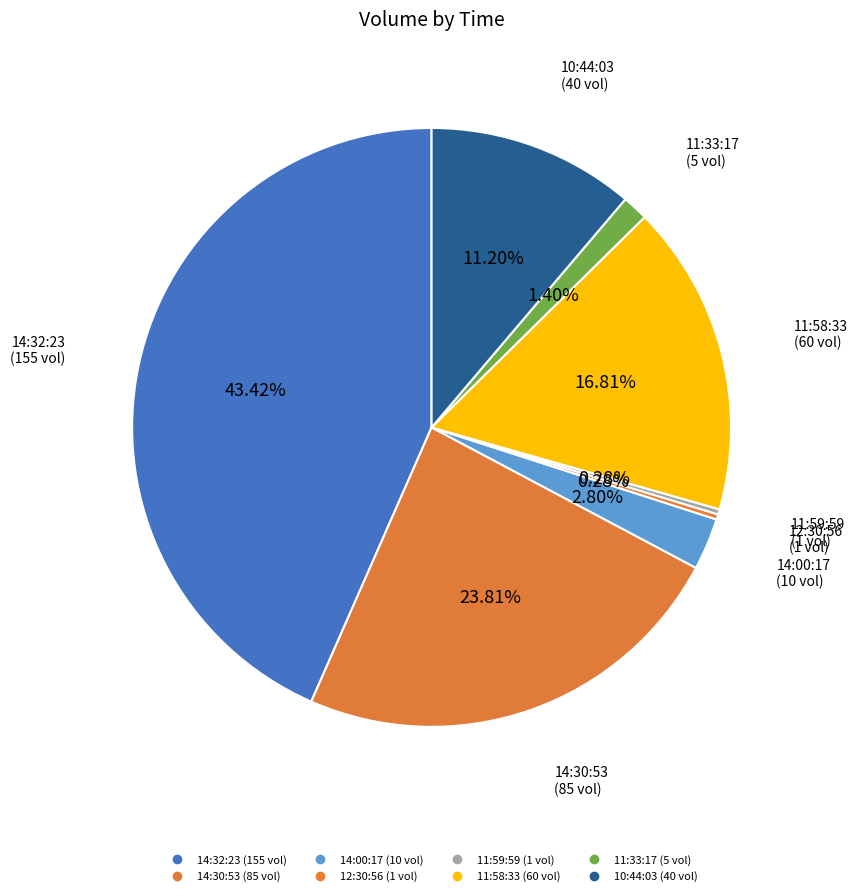

Do 14:32:23 and 14:00:17 together represent more than half of the pie?

No